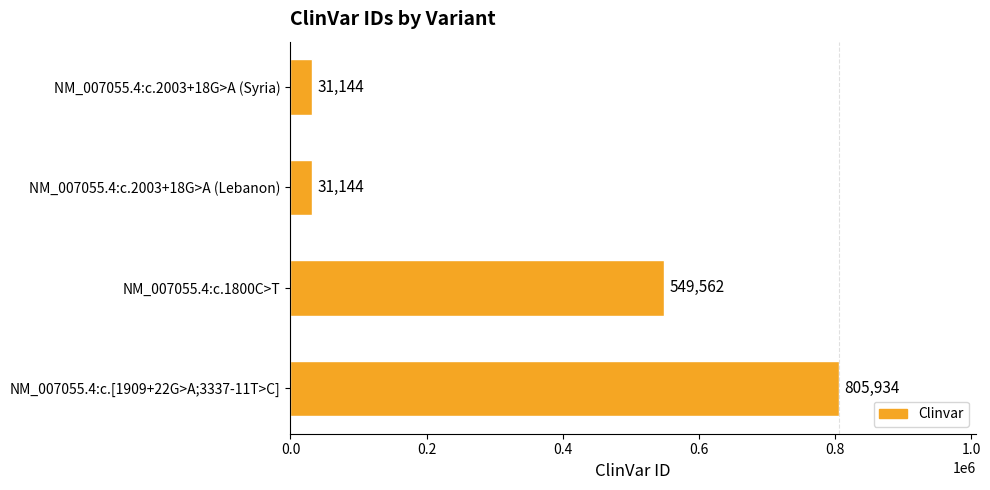

The value at NM_007055.4:c.[1909+22G>A;3337-11T>C] is 484542. True or false?

False